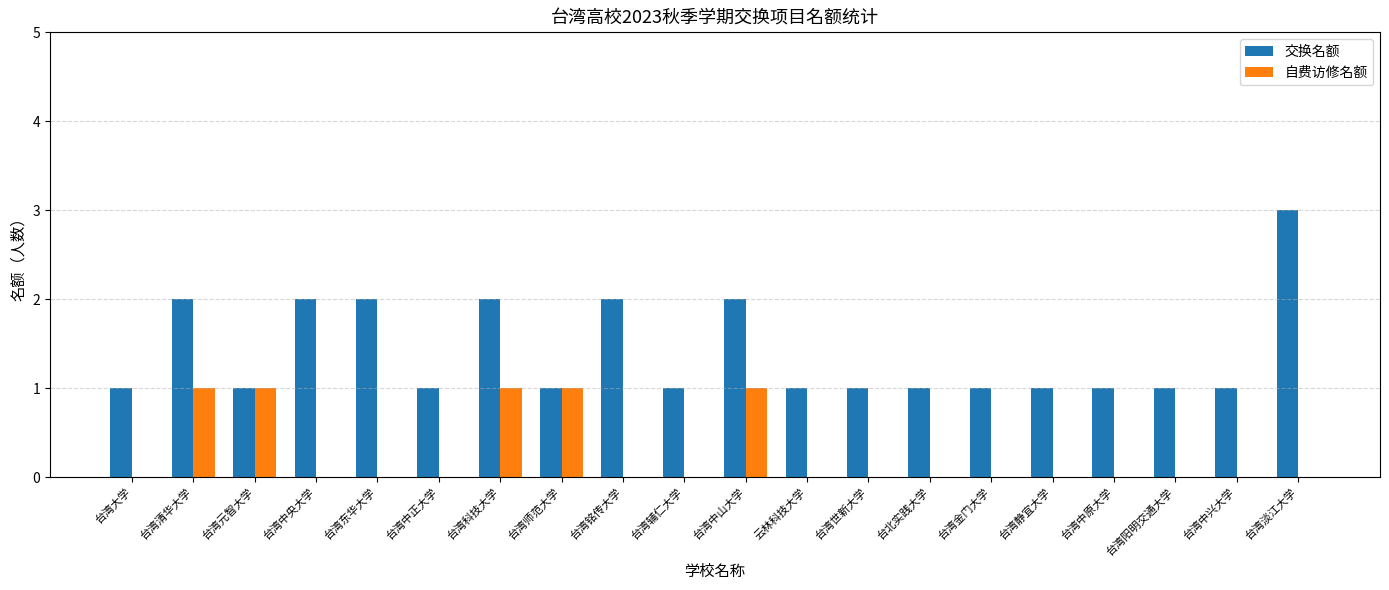

What is the maximum value for 交换名额?

3